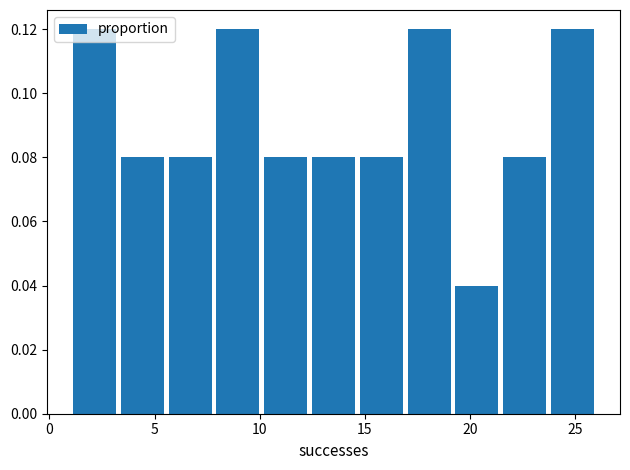

Reading left to right, transcribe this chart: for each bar, give the range it covers on the x-axis and its height. Neither the bar edges nor the heights are printed on the chart, so give them approximately, as read against the axes.

1.0 to 3.5: 0.12
3.5 to 5.5: 0.08
5.5 to 8.0: 0.08
8.0 to 10.0: 0.12
10.0 to 12.5: 0.08
12.5 to 14.5: 0.08
14.5 to 17.0: 0.08
17.0 to 19.0: 0.12
19.0 to 21.5: 0.04
21.5 to 23.5: 0.08
23.5 to 26.0: 0.12